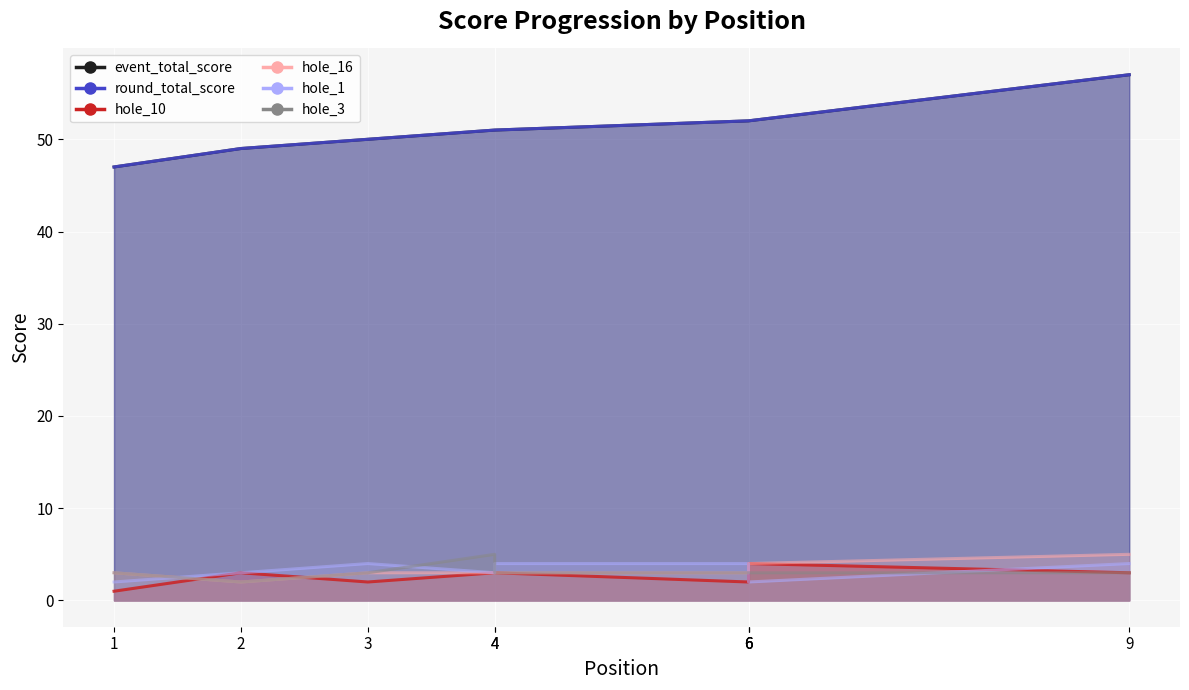

Where is the first local minimum for hole_3?

2